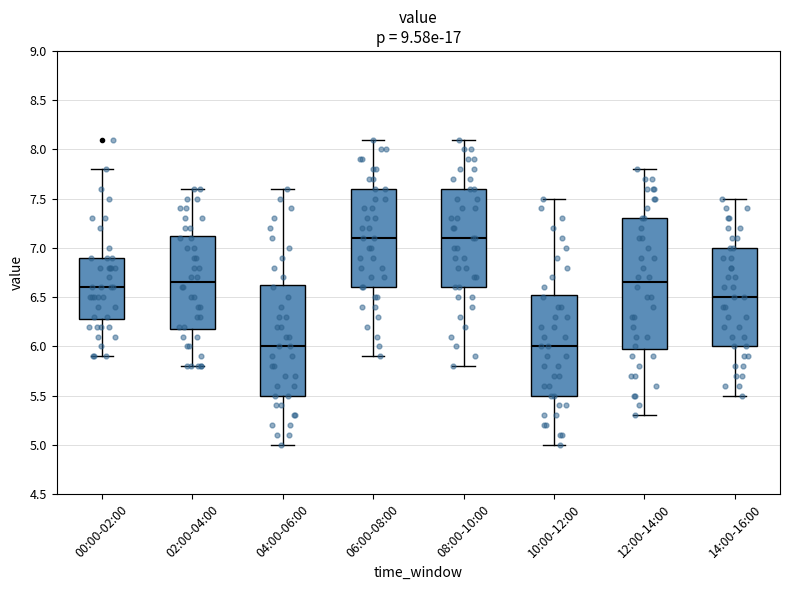

Reading left to right, transcribe this box plot: for each box, give where its median line is, the range the box spans, and where its two whiskers end, as read against the y-axis. The values are not printed on the chart, so give them approximately, as read against the axis.

00:00-02:00: median 6.60, box 6.30 to 6.90, whiskers 5.90 to 7.80
02:00-04:00: median 6.65, box 6.20 to 7.15, whiskers 5.80 to 7.60
04:00-06:00: median 6.00, box 5.50 to 6.65, whiskers 5.00 to 7.60
06:00-08:00: median 7.10, box 6.60 to 7.60, whiskers 5.90 to 8.10
08:00-10:00: median 7.10, box 6.60 to 7.60, whiskers 5.80 to 8.10
10:00-12:00: median 6.00, box 5.50 to 6.55, whiskers 5.00 to 7.50
12:00-14:00: median 6.65, box 6.00 to 7.30, whiskers 5.30 to 7.80
14:00-16:00: median 6.50, box 6.00 to 7.00, whiskers 5.50 to 7.50